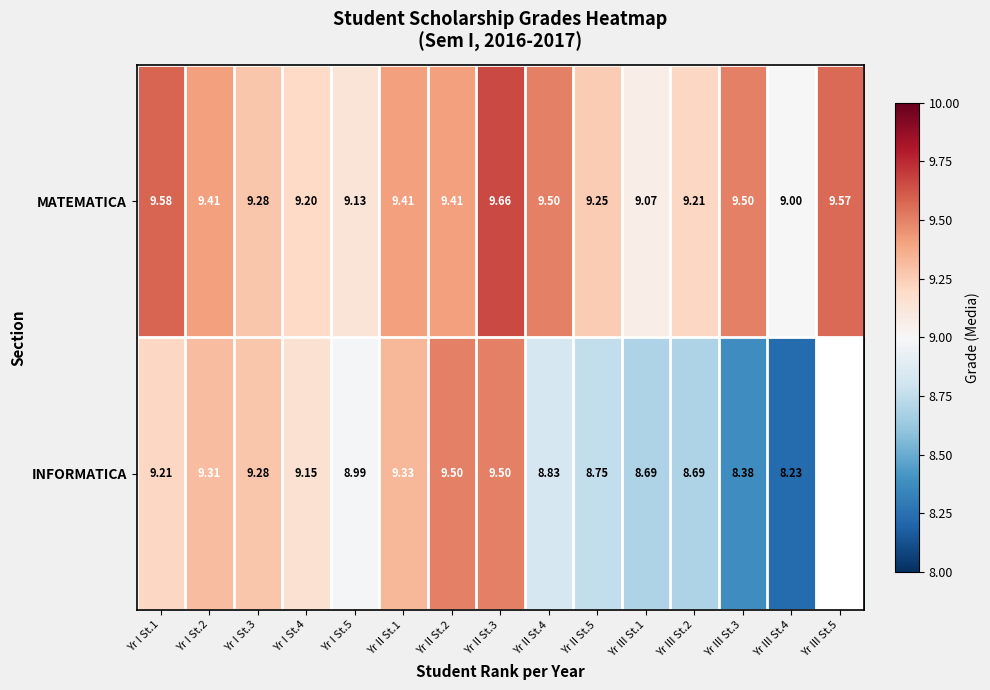

Rank the series at Yr II St.1 from highest to lowest value.

MATEMATICA, INFORMATICA